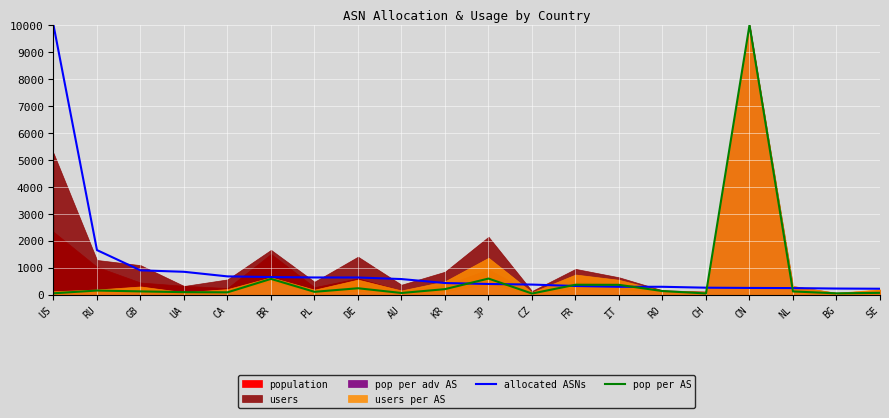

What is the difference between the second highest and second lowest values in the allocated ASNs series?

1424.5